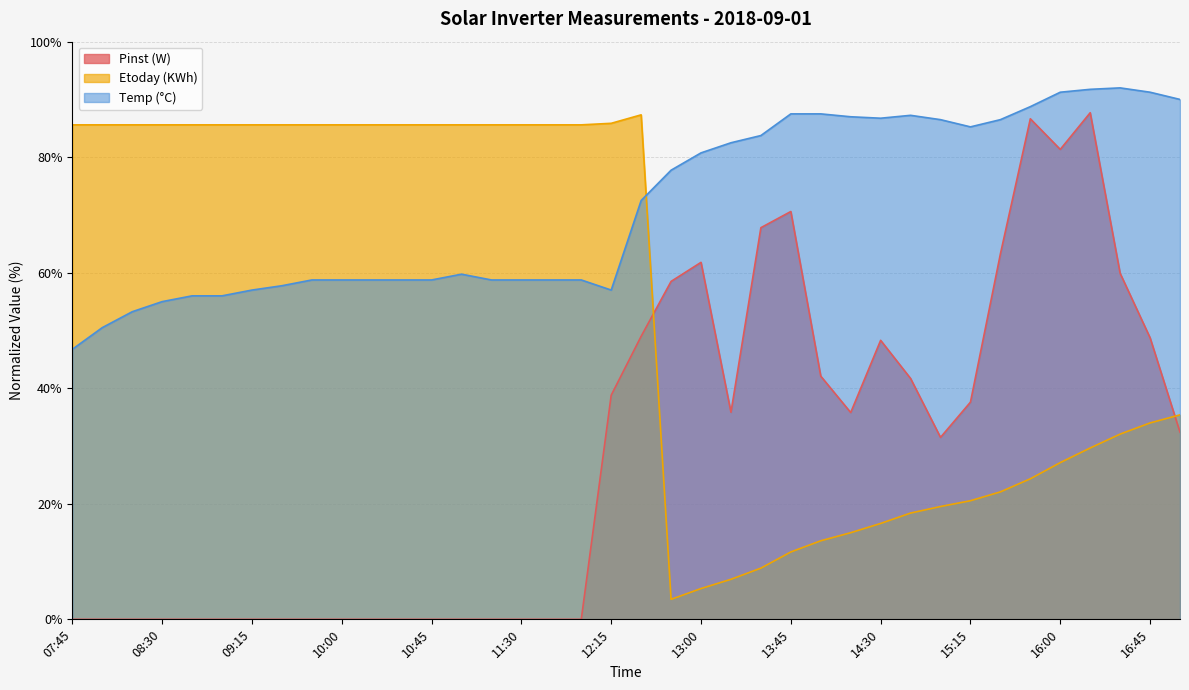

Reading right to left, transcribe all the data shown in this chart.

Pinst (W): 17:00=32.4	16:45=48.8	16:30=59.9	16:15=87.7	16:00=81.3	15:45=86.7	15:30=63.2	15:15=37.6	15:00=31.5	14:45=41.7	14:30=48.3	14:15=35.8	14:00=42.1	13:45=70.6	13:30=67.8	13:15=35.9	13:00=61.8	12:45=58.5	12:30=49.0	12:15=38.8	12:00=0.0	11:45=0.0	11:30=0.0	11:15=0.0	11:00=0.0	10:45=0.0	10:30=0.0	10:15=0.0	10:00=0.0	09:45=0.0	09:30=0.0	09:15=0.0	09:00=0.0	08:45=0.0	08:30=0.0	08:15=0.0	08:00=0.0	07:45=0.0
Etoday (KWh): 17:00=35.4	16:45=34.0	16:30=32.1	16:15=29.7	16:00=27.1	15:45=24.3	15:30=22.1	15:15=20.5	15:00=19.5	14:45=18.4	14:30=16.6	14:15=15.0	14:00=13.6	13:45=11.7	13:30=8.9	13:15=6.9	13:00=5.3	12:45=3.5	12:30=87.3	12:15=85.9	12:00=85.6	11:45=85.6	11:30=85.6	11:15=85.6	11:00=85.6	10:45=85.6	10:30=85.6	10:15=85.6	10:00=85.6	09:45=85.6	09:30=85.6	09:15=85.6	09:00=85.6	08:45=85.6	08:30=85.6	08:15=85.6	08:00=85.6	07:45=85.6
Temp (C): 17:00=90.0	16:45=91.2	16:30=92.0	16:15=91.8	16:00=91.2	15:45=88.8	15:30=86.5	15:15=85.2	15:00=86.5	14:45=87.2	14:30=86.8	14:15=87.0	14:00=87.5	13:45=87.5	13:30=83.8	13:15=82.5	13:00=80.7	12:45=77.8	12:30=72.5	12:15=57.0	12:00=58.8	11:45=58.8	11:30=58.8	11:15=58.8	11:00=59.7	10:45=58.8	10:30=58.8	10:15=58.8	10:00=58.8	09:45=58.8	09:30=57.8	09:15=57.0	09:00=56.0	08:45=56.0	08:30=55.0	08:15=53.2	08:00=50.5	07:45=46.8